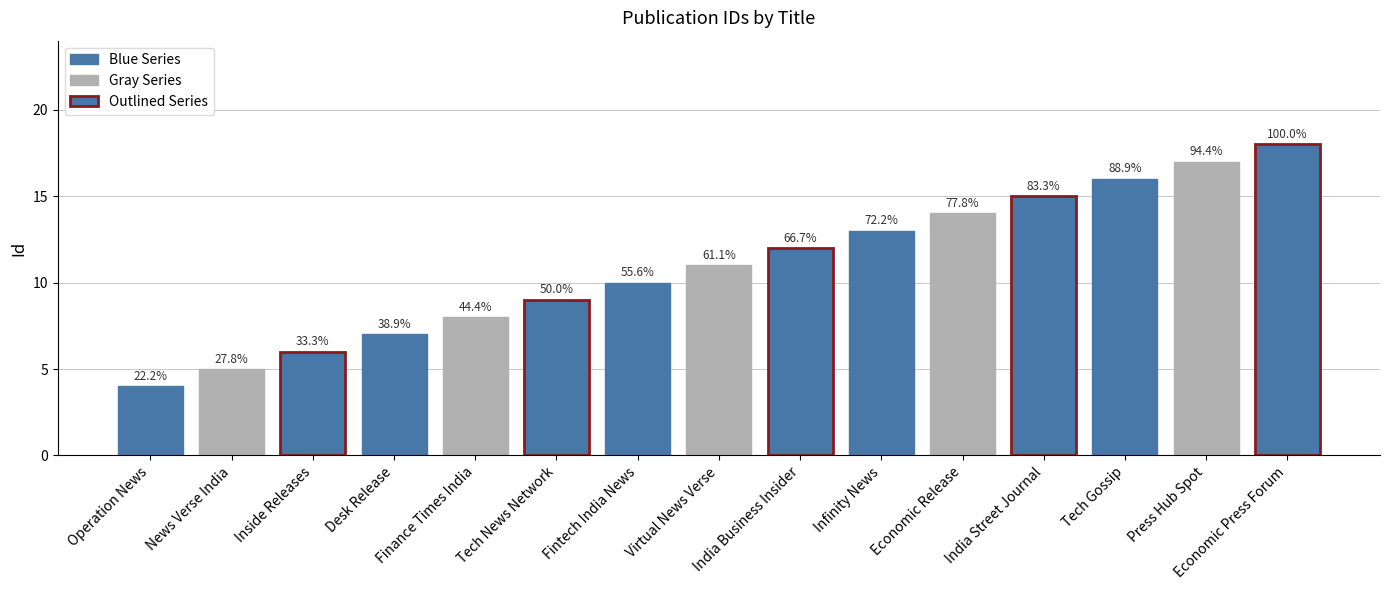

Does the chart contain stacked bars?

No